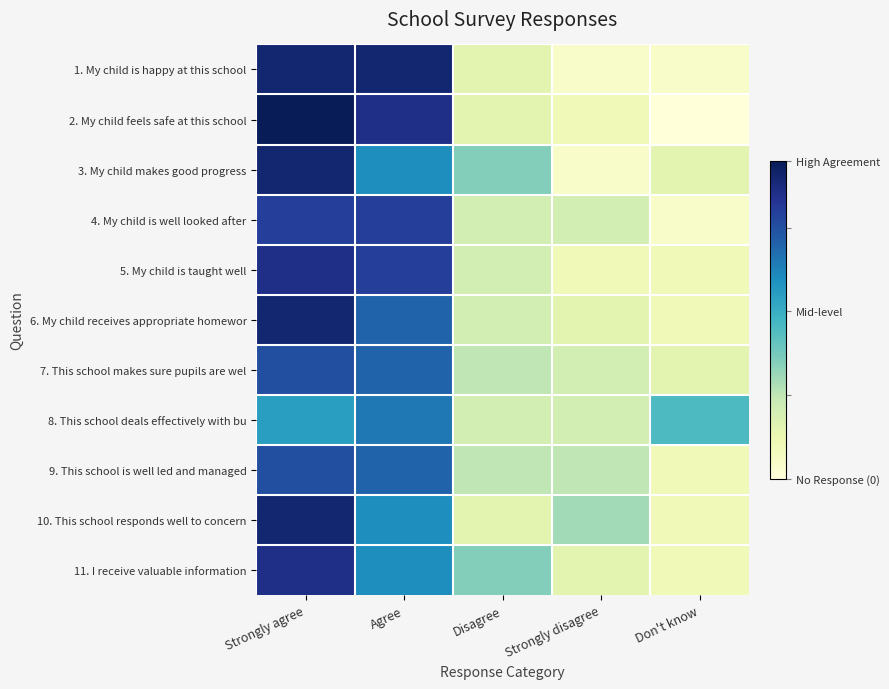

Count the number of categories in the chart.

5